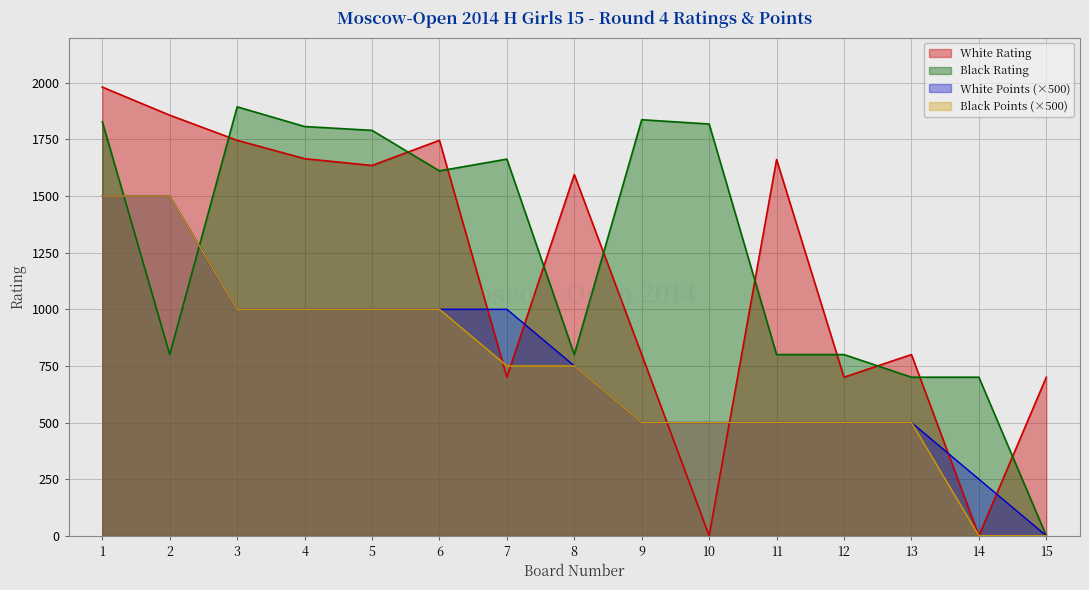

Which has a higher value, 11 or 9?

11